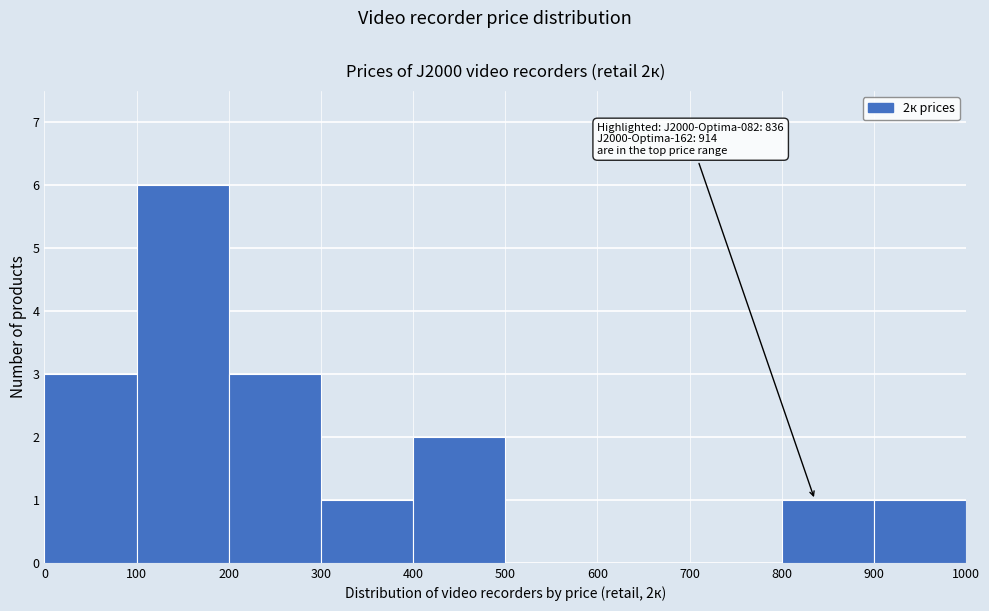

Which range on the x-axis has the tallest bar?

100 to 200